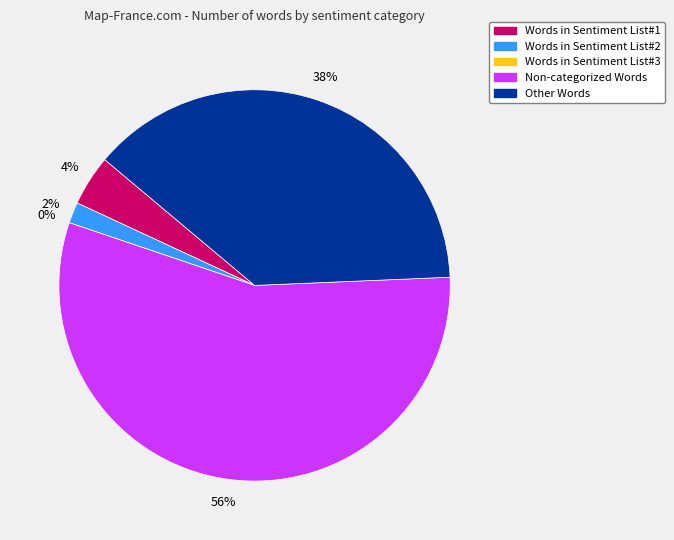

True or false: Words in Sentiment List#3 accounts for 0% of the total.

True